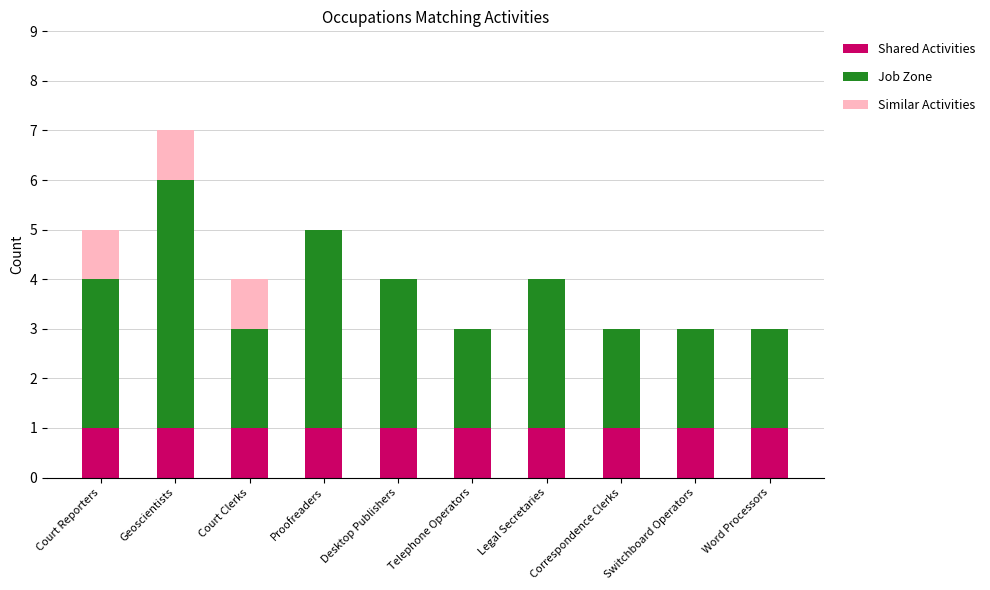

The Shared Activities series shows 2 at Court Reporters. True or false?

False